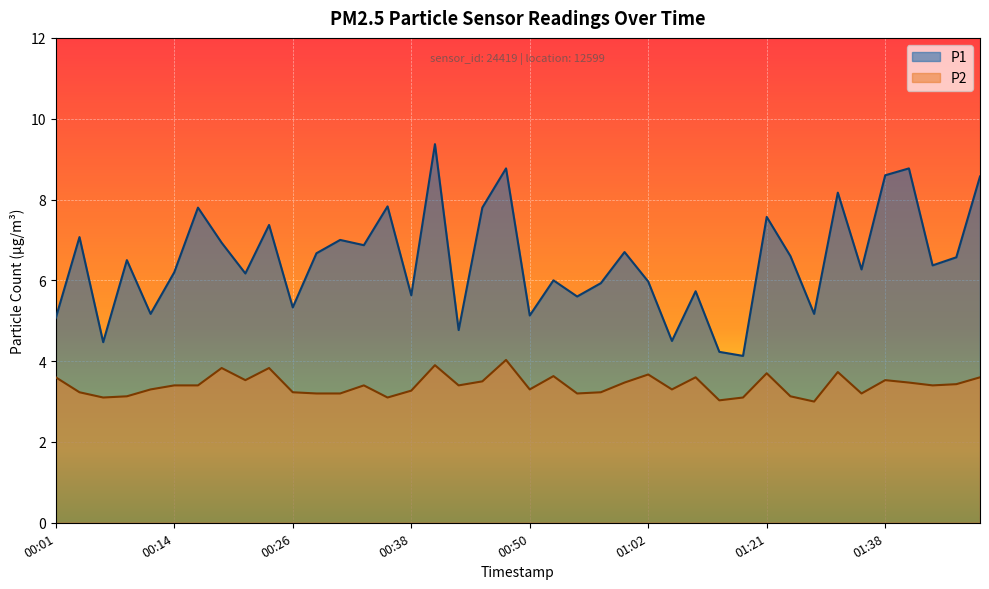

How many values in the P1 series are below 6?

15